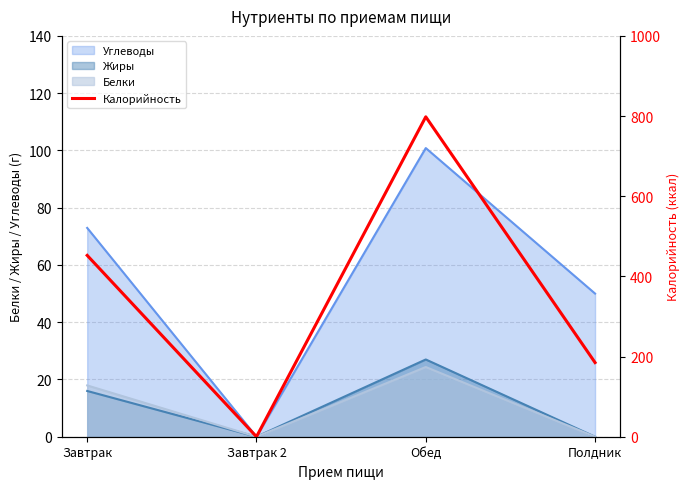

Which label corresponds to the largest value in the chart?

Обед